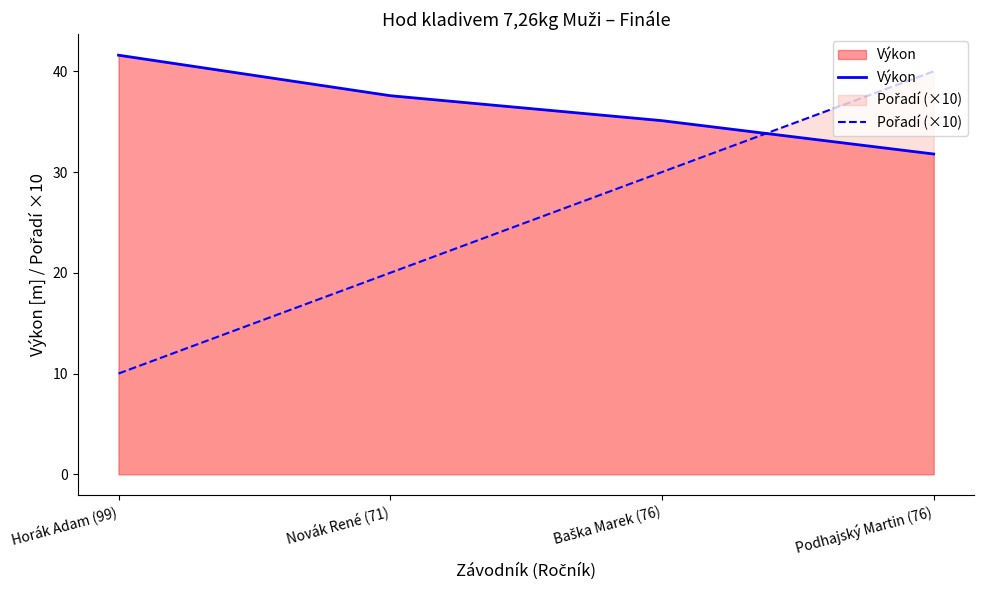

How many data points in Pořadí (×10) are less than 30?

2